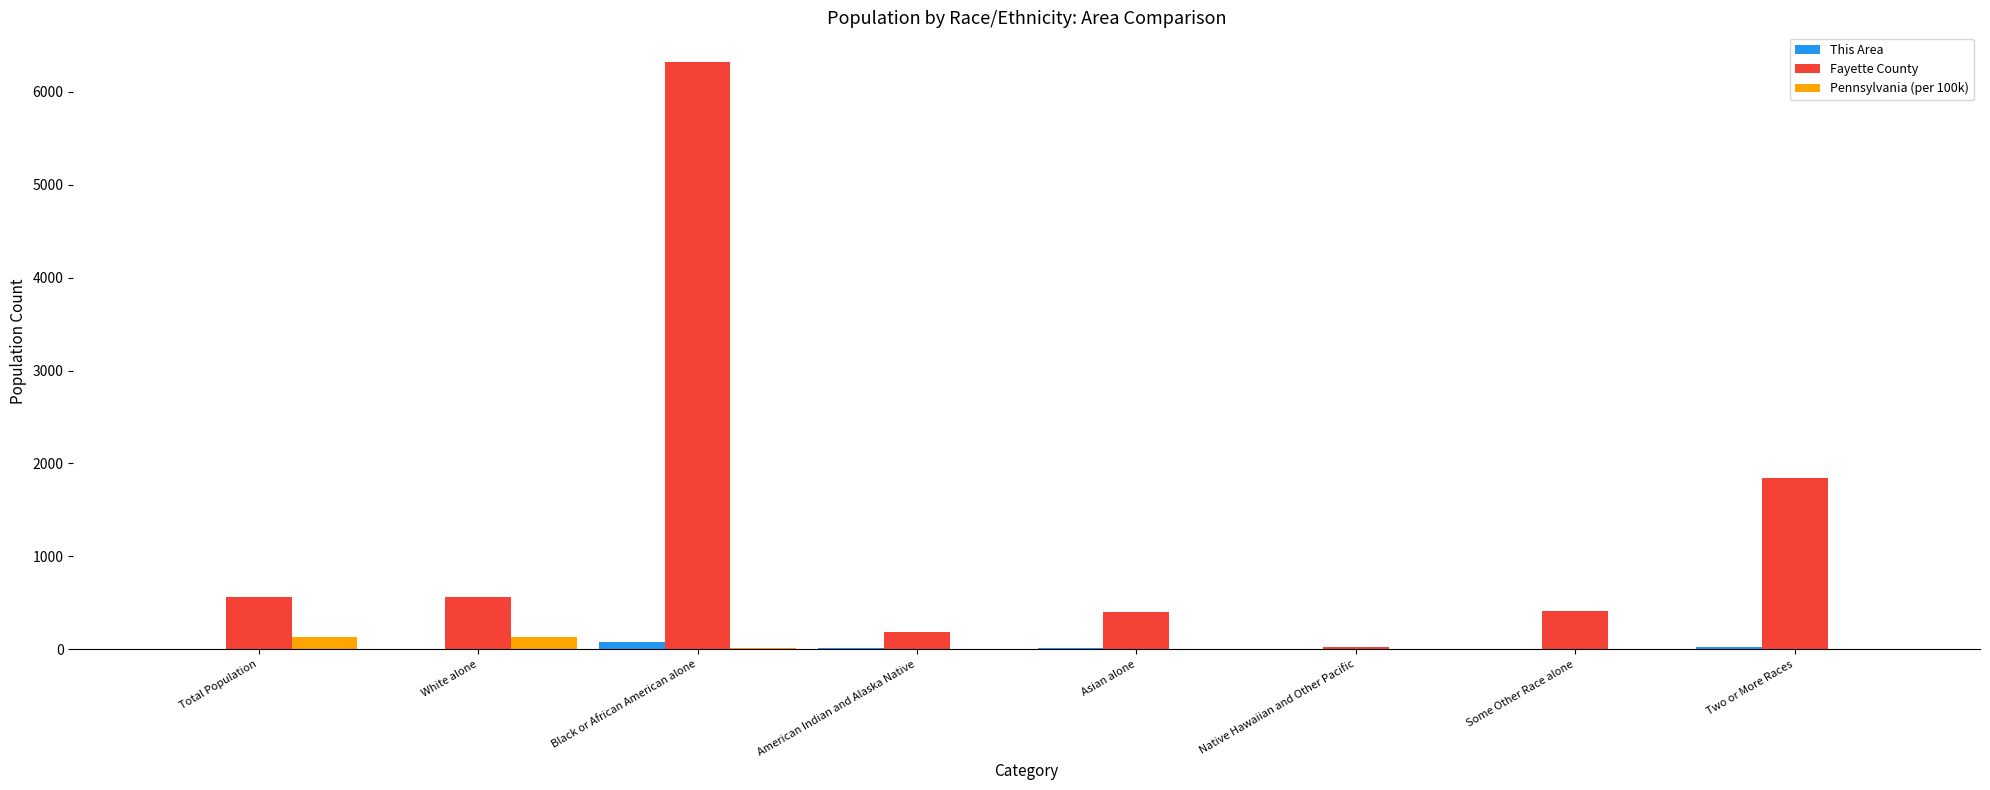

Where does the Pennsylvania (per 100k) series first go above 3?

Total Population